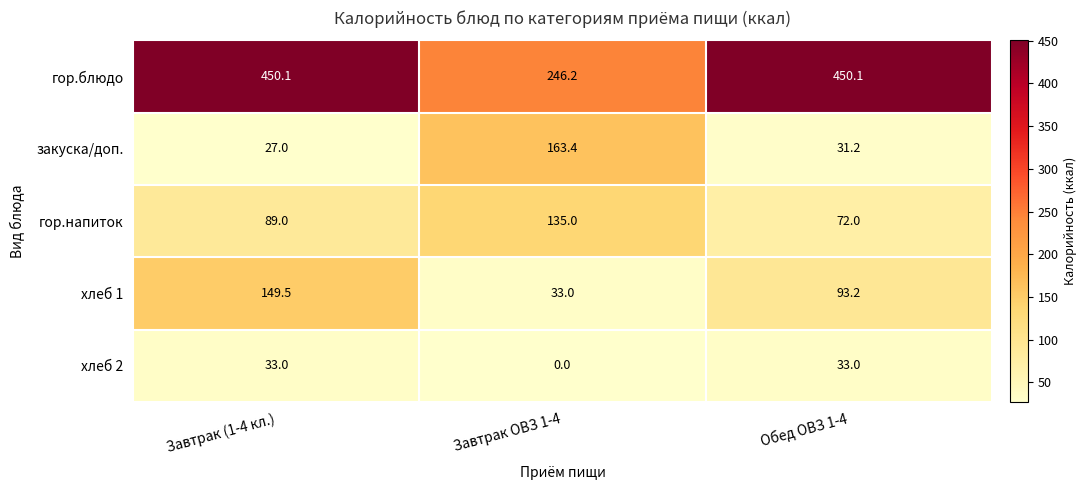

What is the difference between the second highest and minimum values in the закуска/доп. series?

4.2